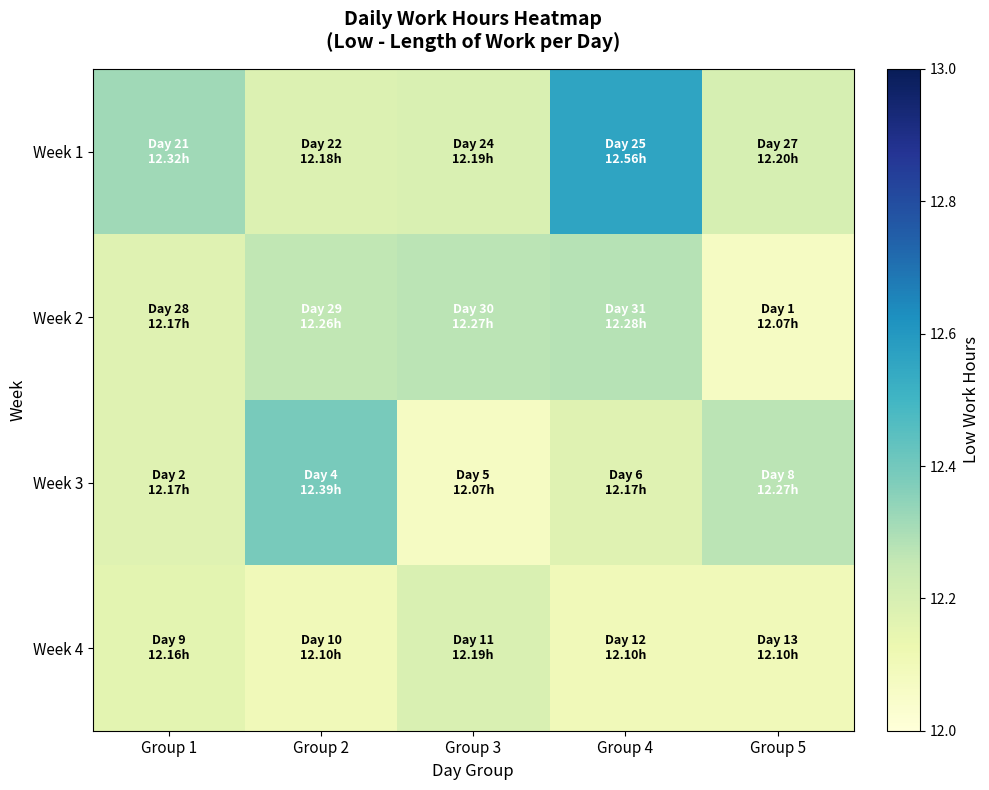

Count the number of categories in the chart.

5